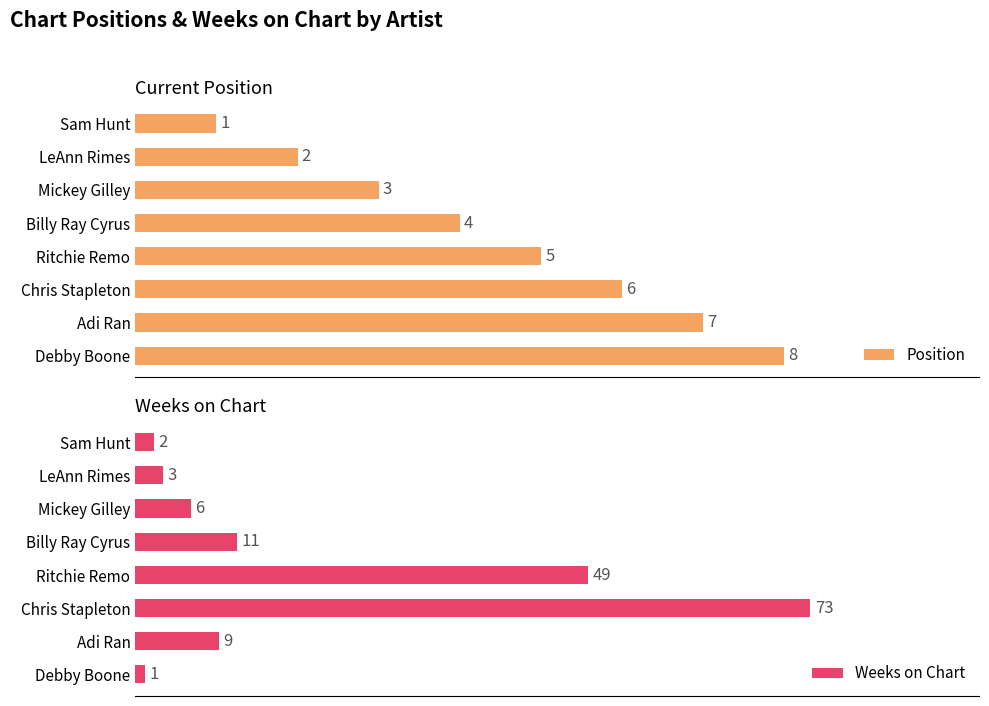

Where is Position nearest to the value 4?

Billy Ray Cyrus